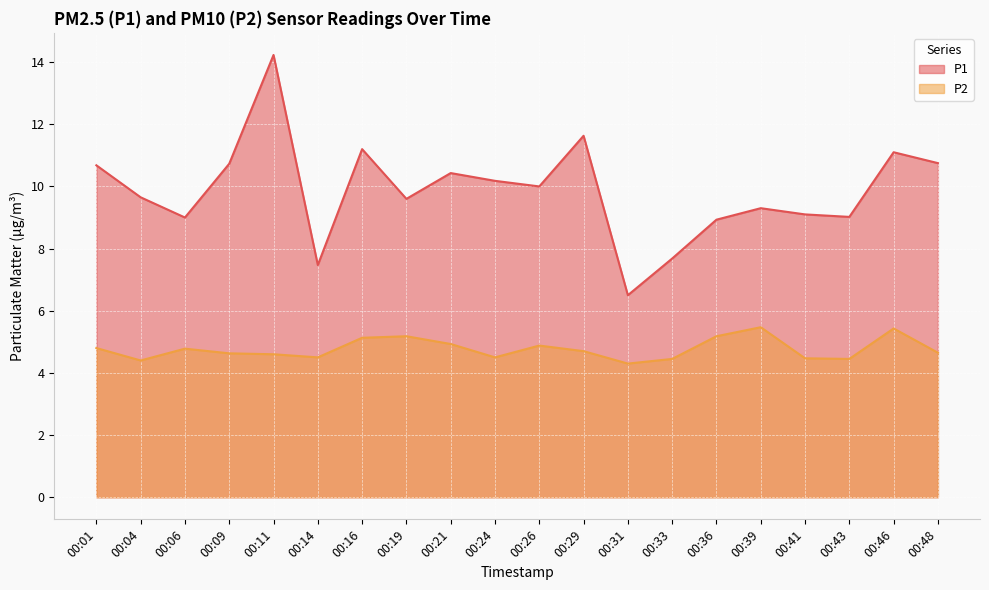

What is the total value across all series at 00:29?

16.3